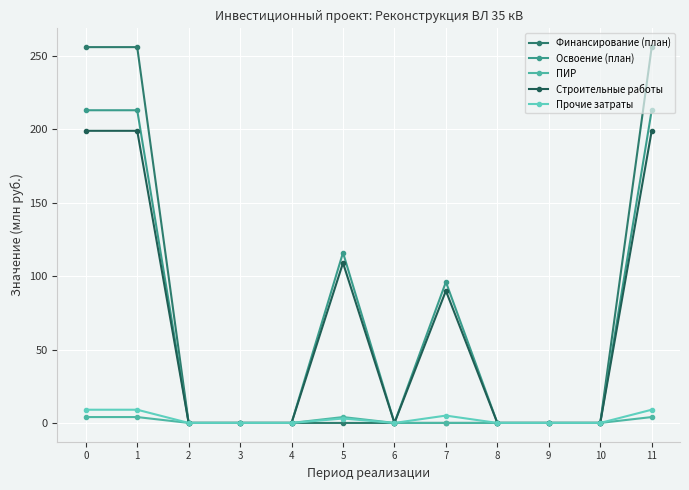

Which series changed the most between 10 and 11?

Финансирование (план)